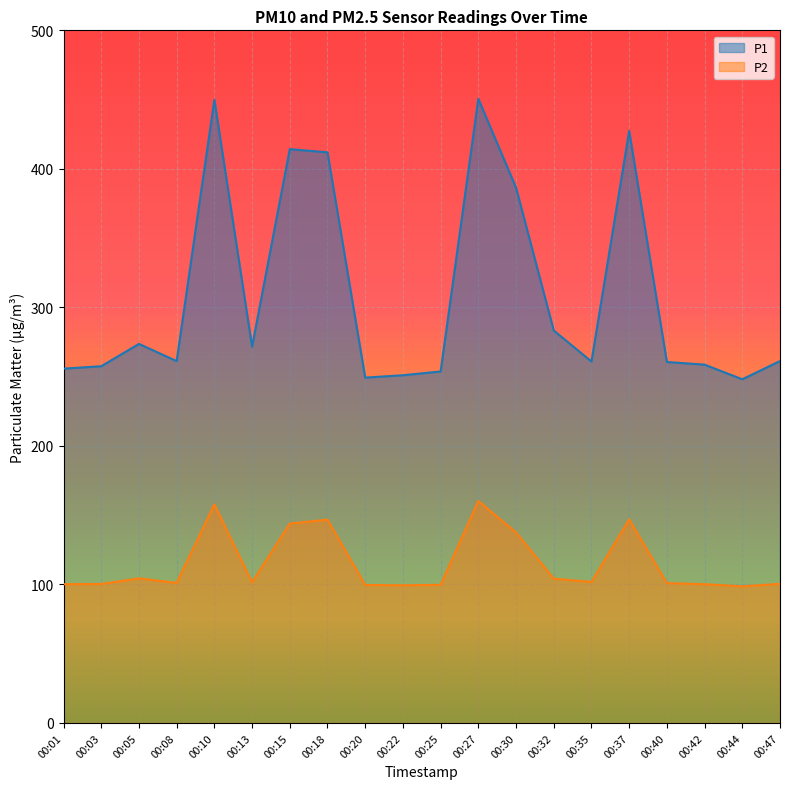

What is the difference between the maximum and second lowest values in the P1 series?

201.3